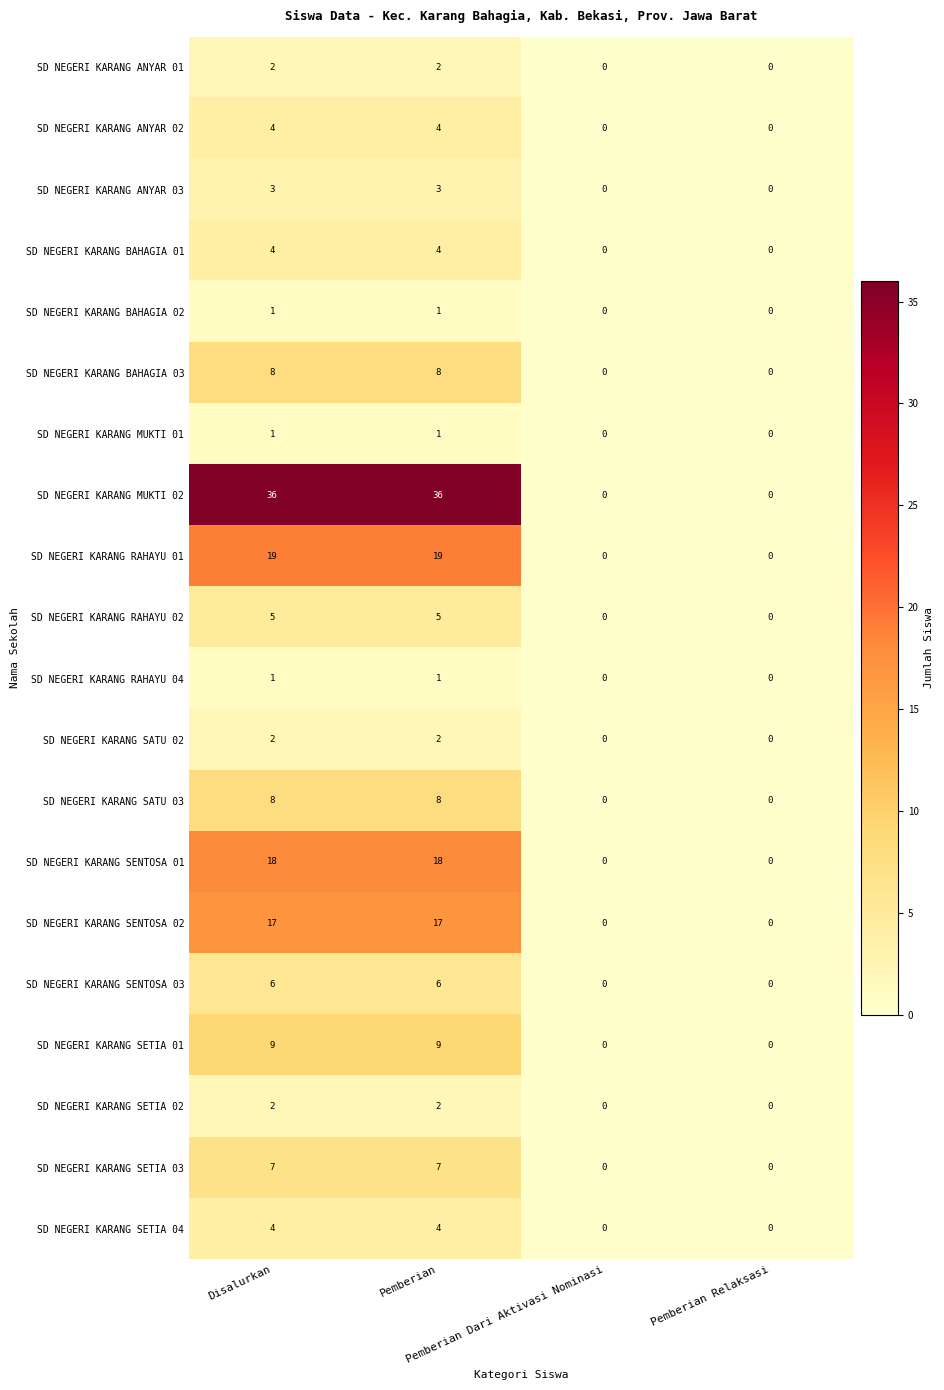

What is the highest value of the SD NEGERI KARANG SETIA 03 series?

7